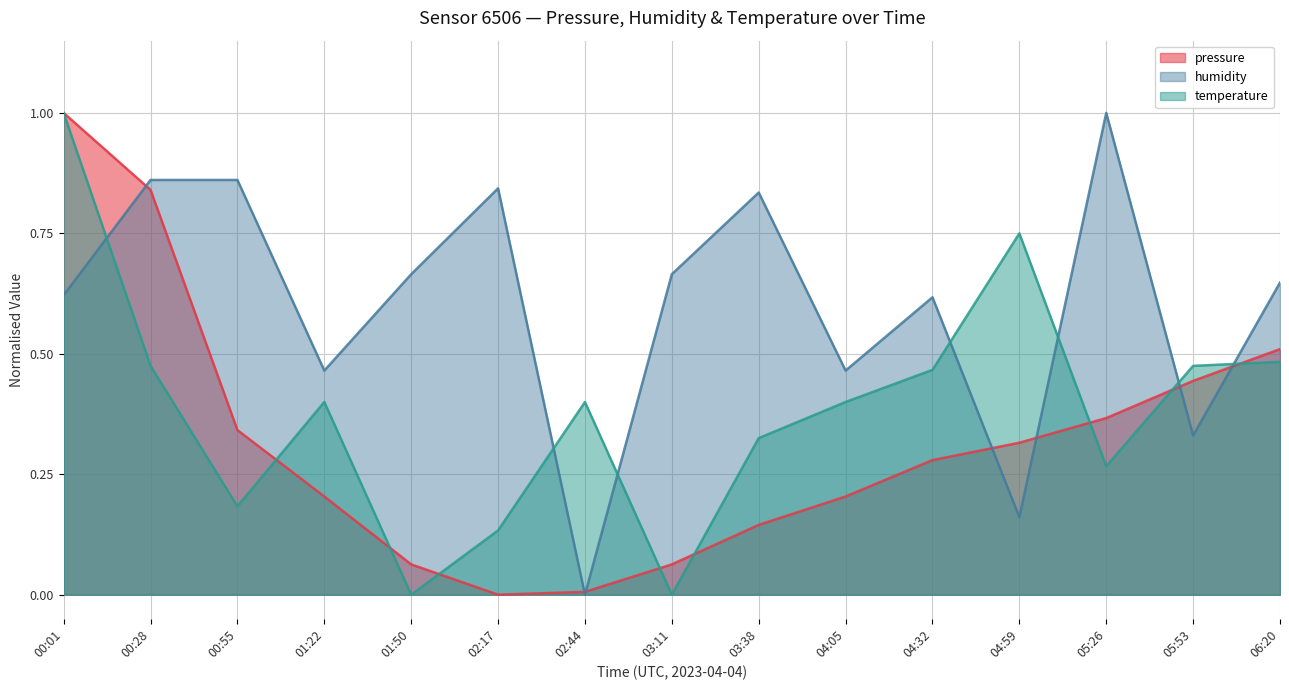

What is the greatest value displayed?

1.0